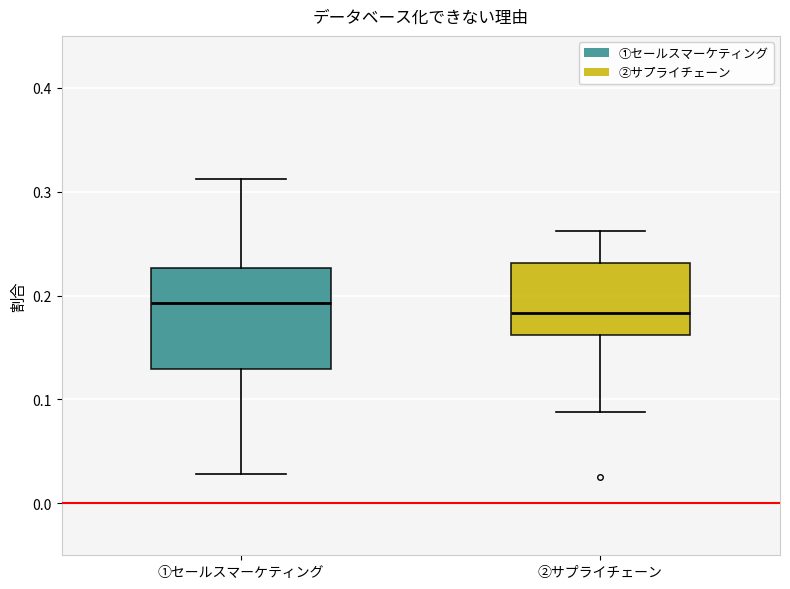

Reading left to right, transcribe this box plot: for each box, give where its median line is, the range the box spans, and where its two whiskers end, as read against the y-axis. The values are not printed on the chart, so give them approximately, as read against the axis.

①セールスマーケティング: median 0.19, box 0.13 to 0.23, whiskers 0.03 to 0.31
②サプライチェーン: median 0.18, box 0.16 to 0.23, whiskers 0.09 to 0.26